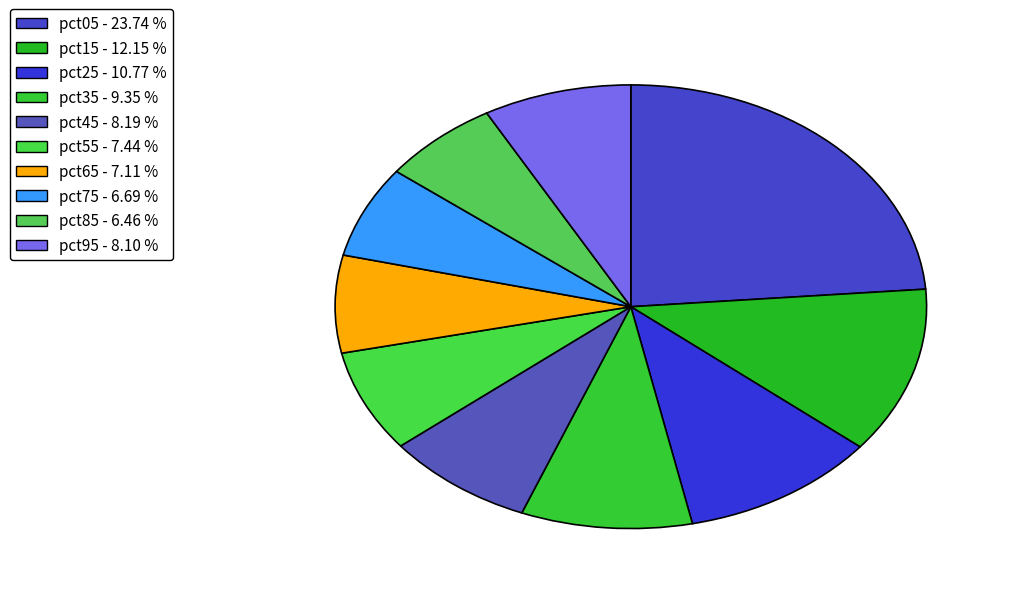

Is the sum of pct15 and pct05 greater than half?

No